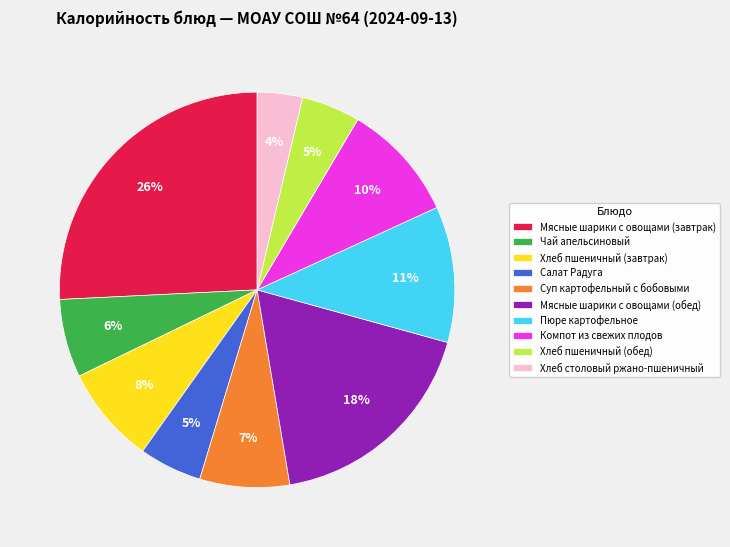

Is it true that Хлеб столовый ржано-пшеничный is 4% of the pie?

True